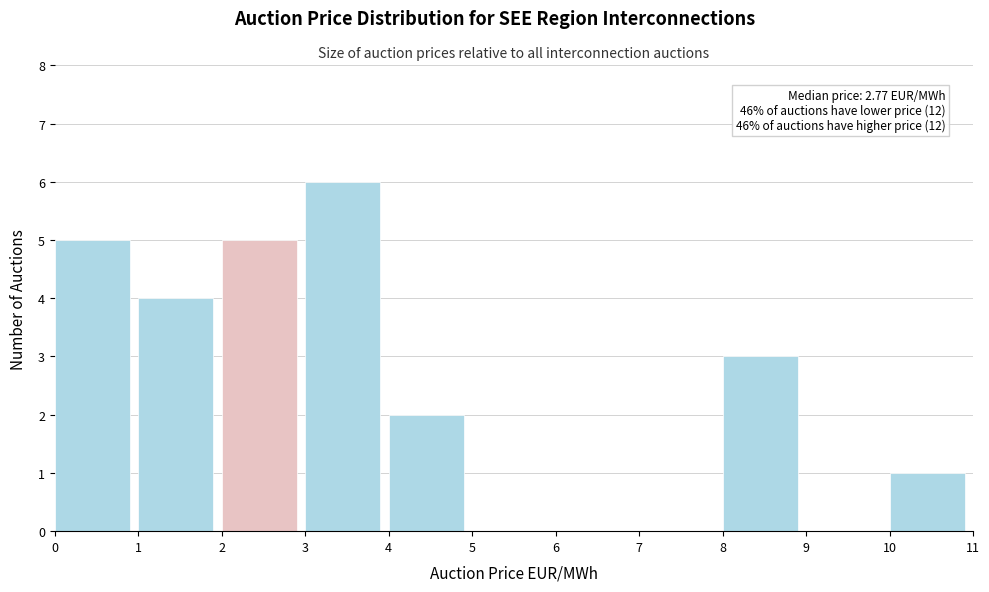

Over which range of the x-axis is the bar tallest?

3 to 4